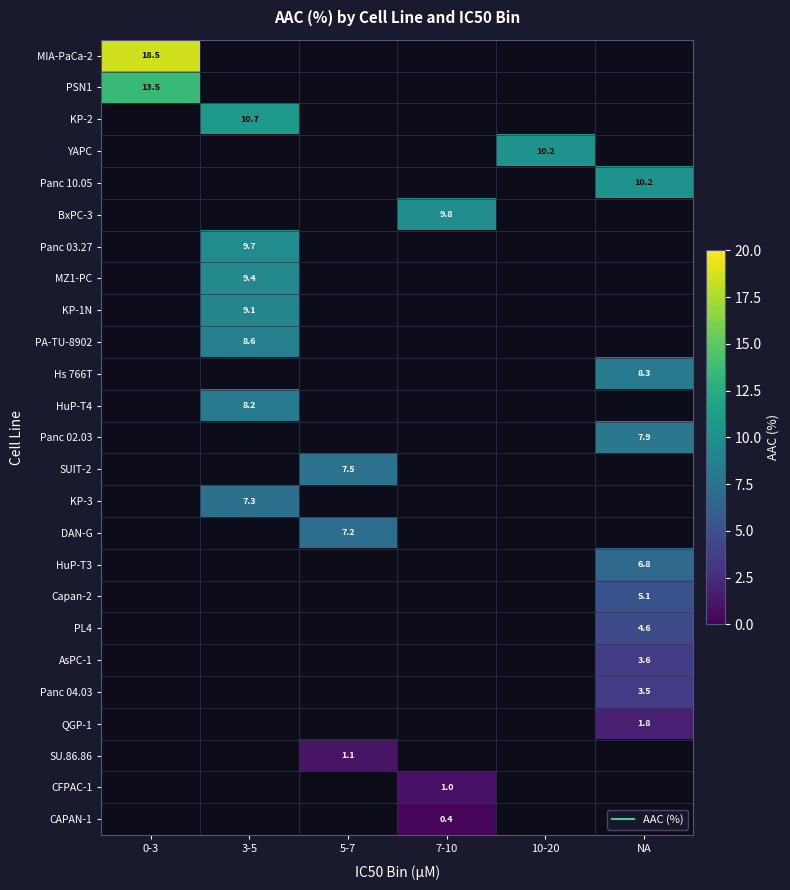

List the labels in order of Panc 10.05 value, smallest first.

0-3, 3-5, 5-7, 7-10, 10-20, NA